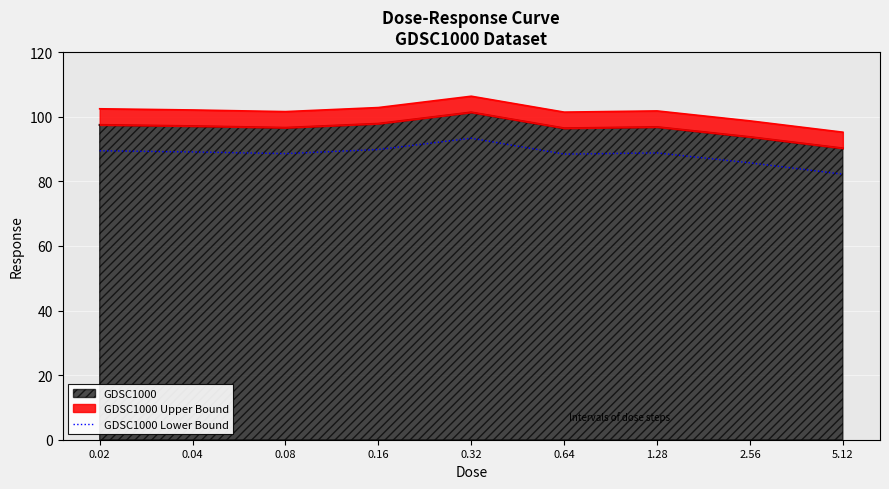

List the labels in order of value, largest first.

0.32, 0.16, 0.02, 0.04, 1.28, 0.08, 0.64, 2.56, 5.12